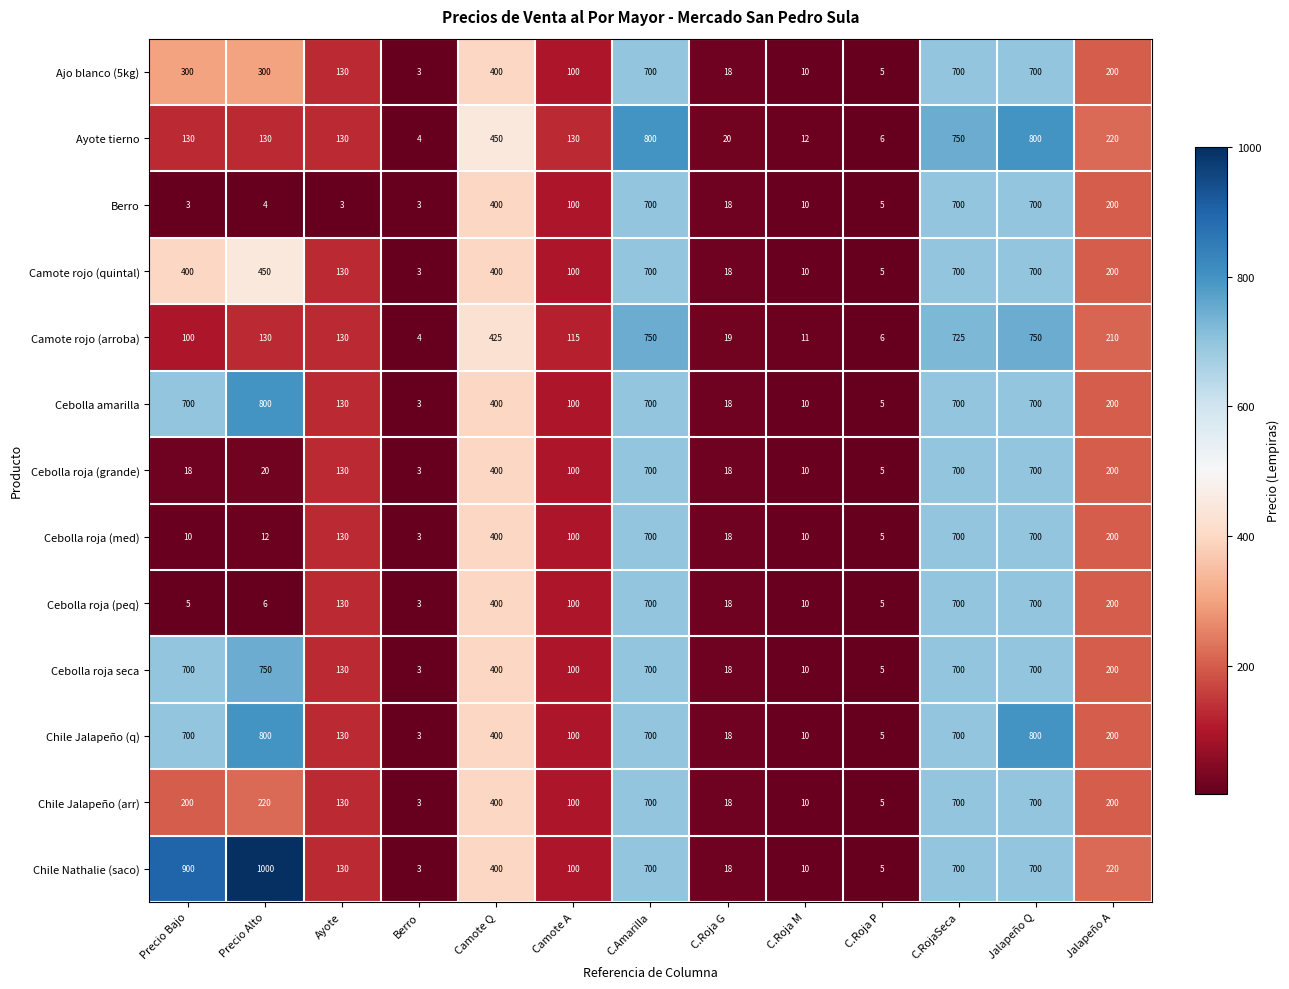

Read the Chile Jalapeño (q) value at Camote A.

100